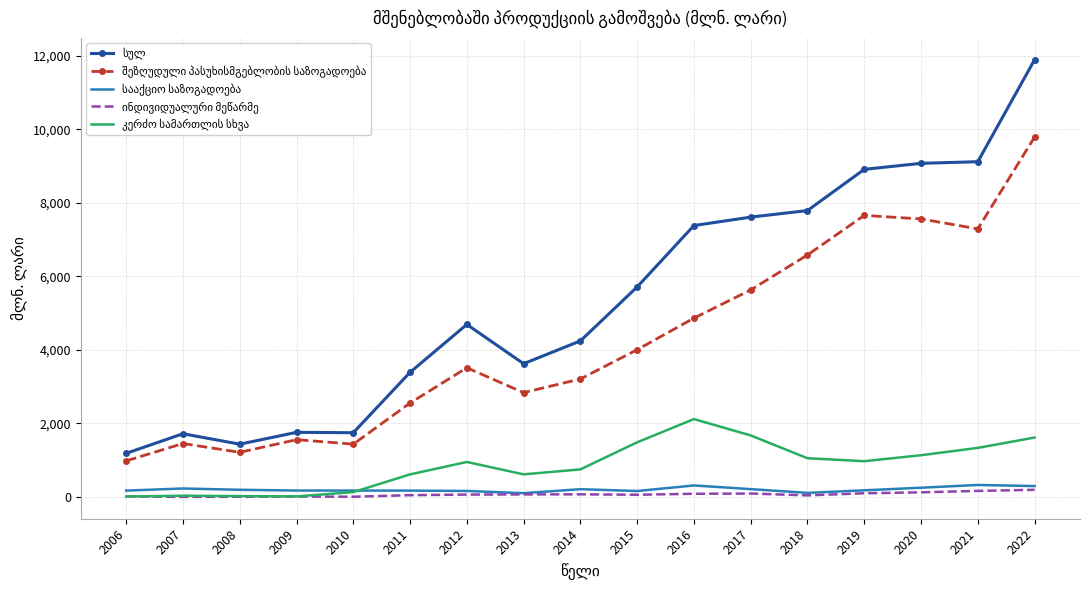

At which category is the sum across all series the highest?

2022